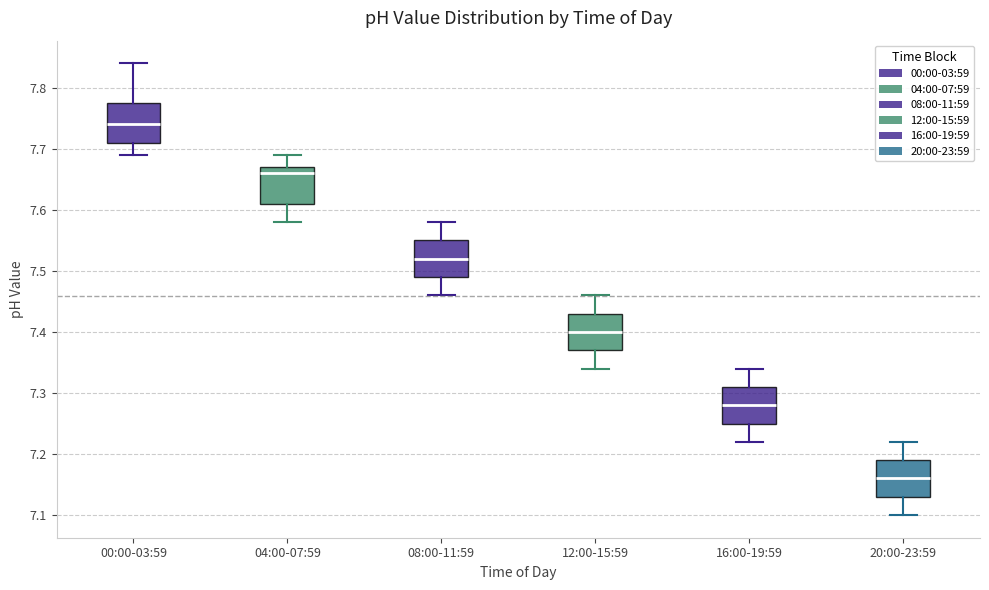

Reading left to right, transcribe this box plot: for each box, give where its median line is, the range the box spans, and where its two whiskers end, as read against the y-axis. The values are not printed on the chart, so give them approximately, as read against the axis.

00:00-03:59: median 7.74, box 7.71 to 7.78, whiskers 7.69 to 7.84
04:00-07:59: median 7.66, box 7.61 to 7.67, whiskers 7.58 to 7.69
08:00-11:59: median 7.52, box 7.49 to 7.55, whiskers 7.46 to 7.58
12:00-15:59: median 7.40, box 7.37 to 7.43, whiskers 7.34 to 7.46
16:00-19:59: median 7.28, box 7.25 to 7.31, whiskers 7.22 to 7.34
20:00-23:59: median 7.16, box 7.13 to 7.19, whiskers 7.10 to 7.22